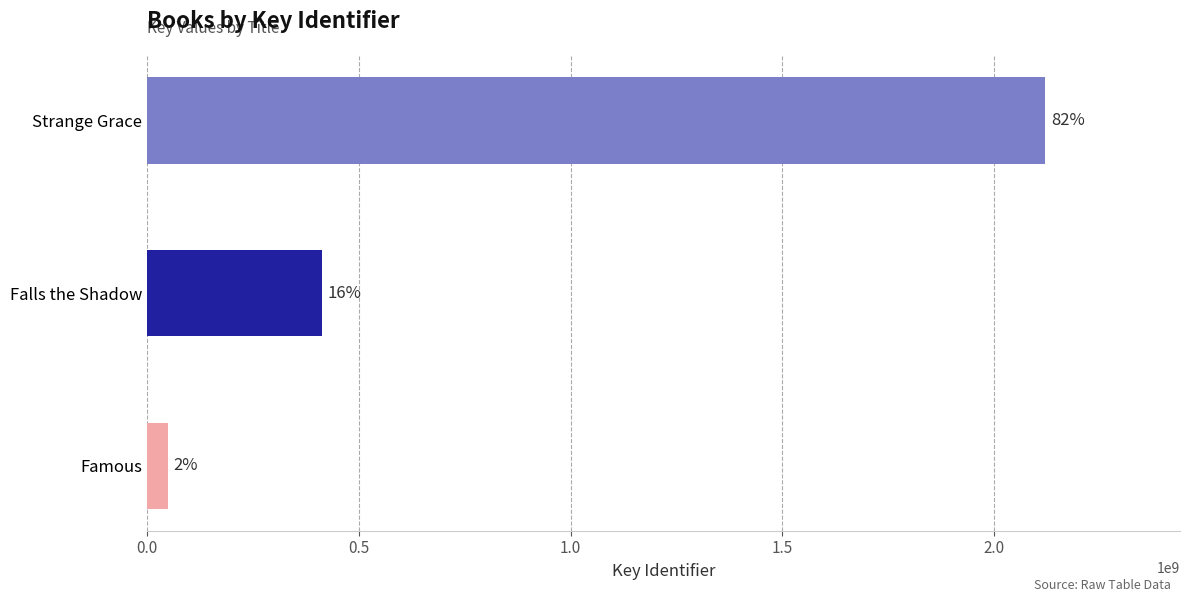

How many bars are there in total?

3